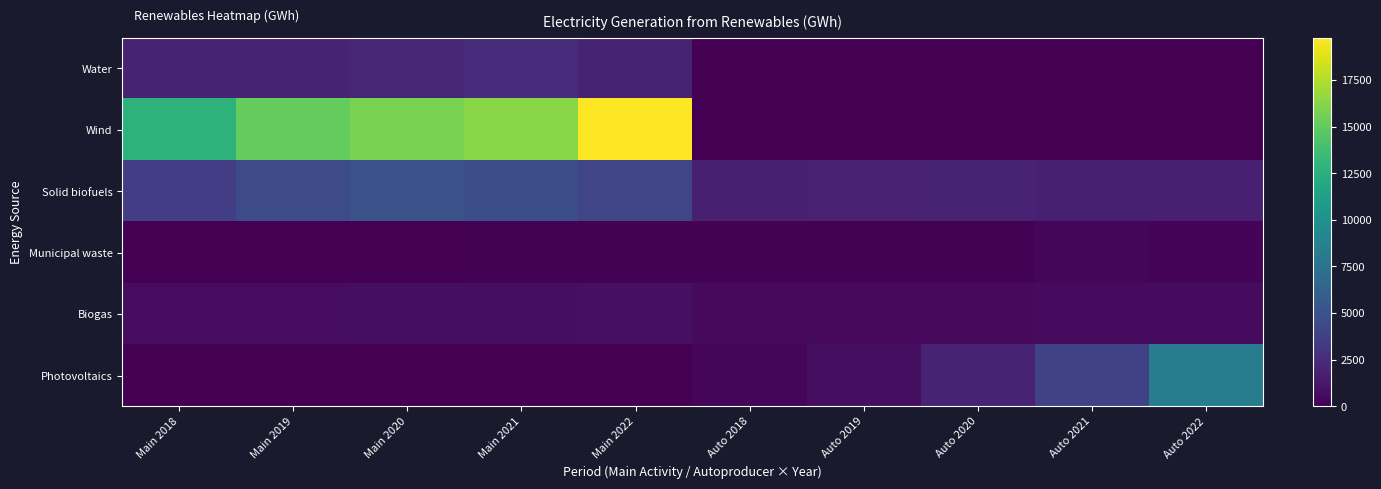

What is the spread (max minus min) of values at Main 2019?

15106.8